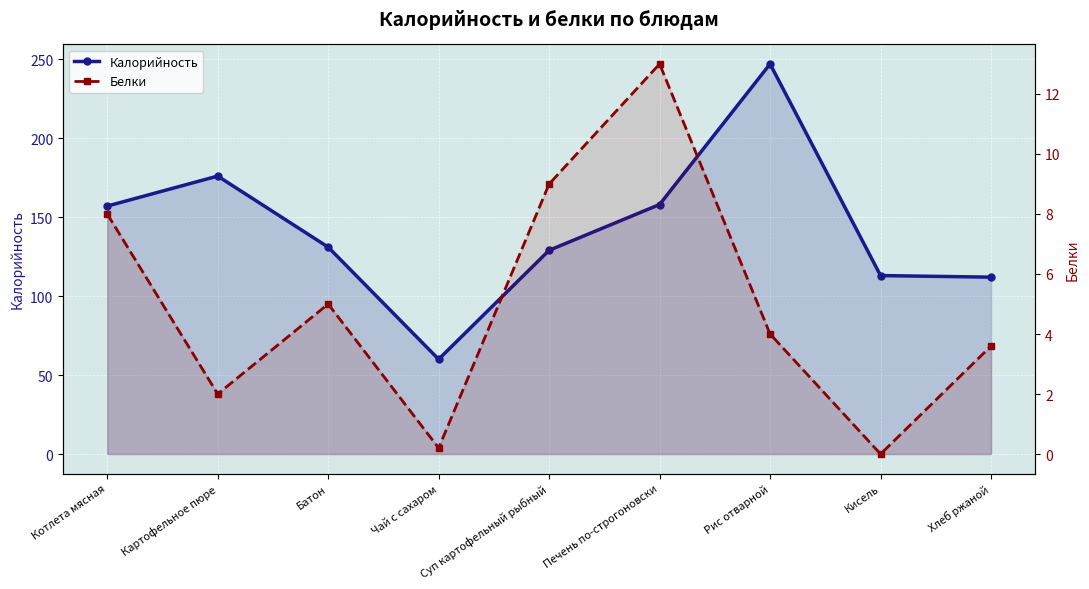

Reading right to left, extract all data points from this chart.

Калорийность: 112.0	113.0	247.0	158.0	129.0	60.0	131.0	176.0	157.0
Белки: 3.6	0.0	4.0	13.0	9.0	0.2	5.0	2.0	8.0